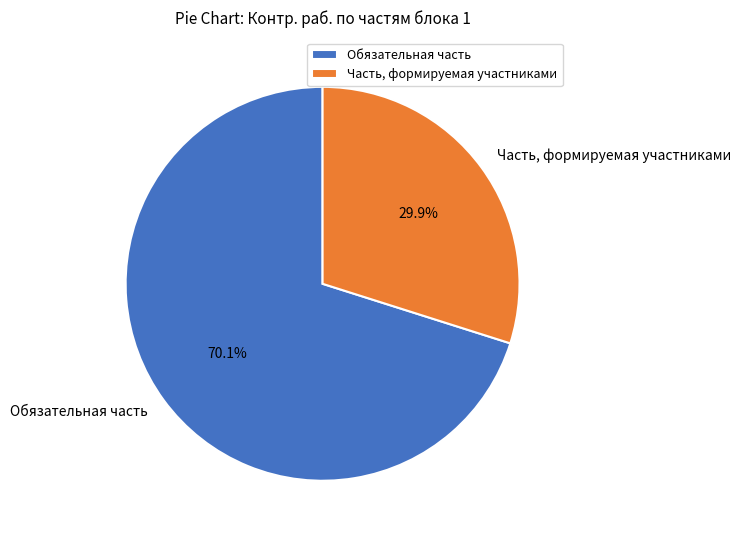

Is there a majority slice in this chart?

Yes